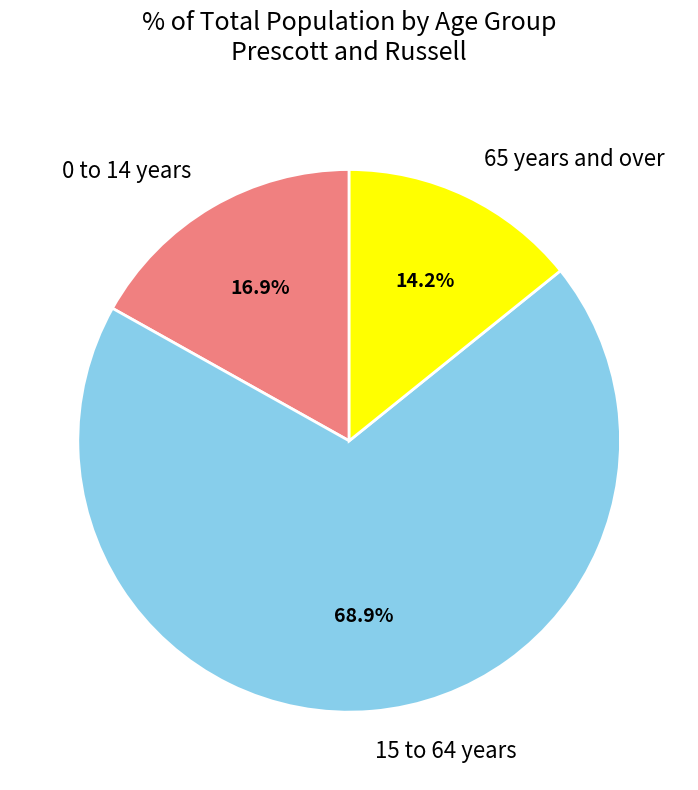

Count the number of slices in the pie.

3